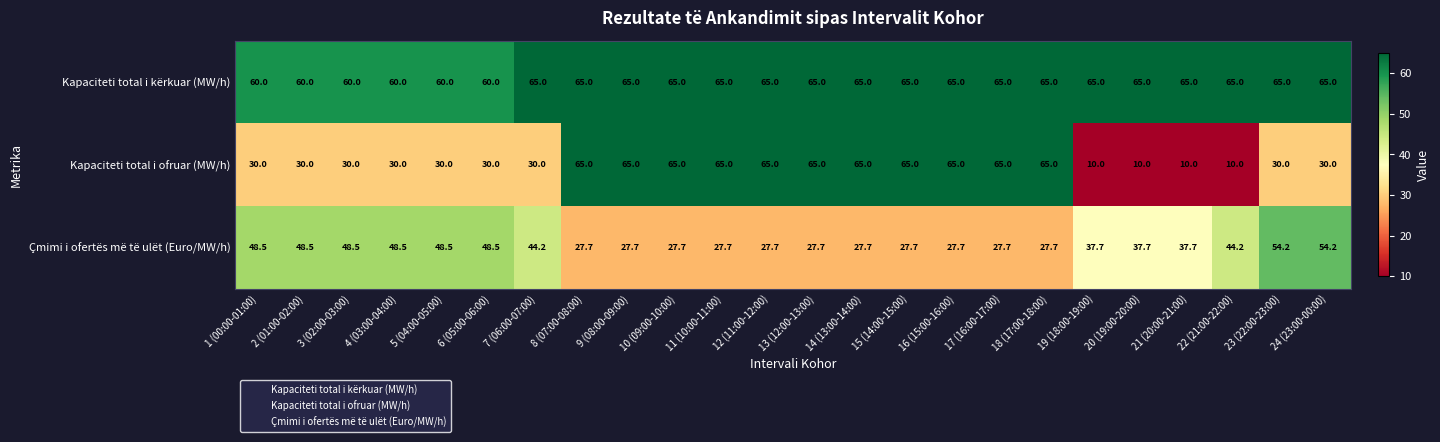

List the series in order of their overall mean, lowest first.

Çmimi i ofertës më të ulët (Euro/MW/h), Kapaciteti total i ofruar (MW/h), Kapaciteti total i kërkuar (MW/h)